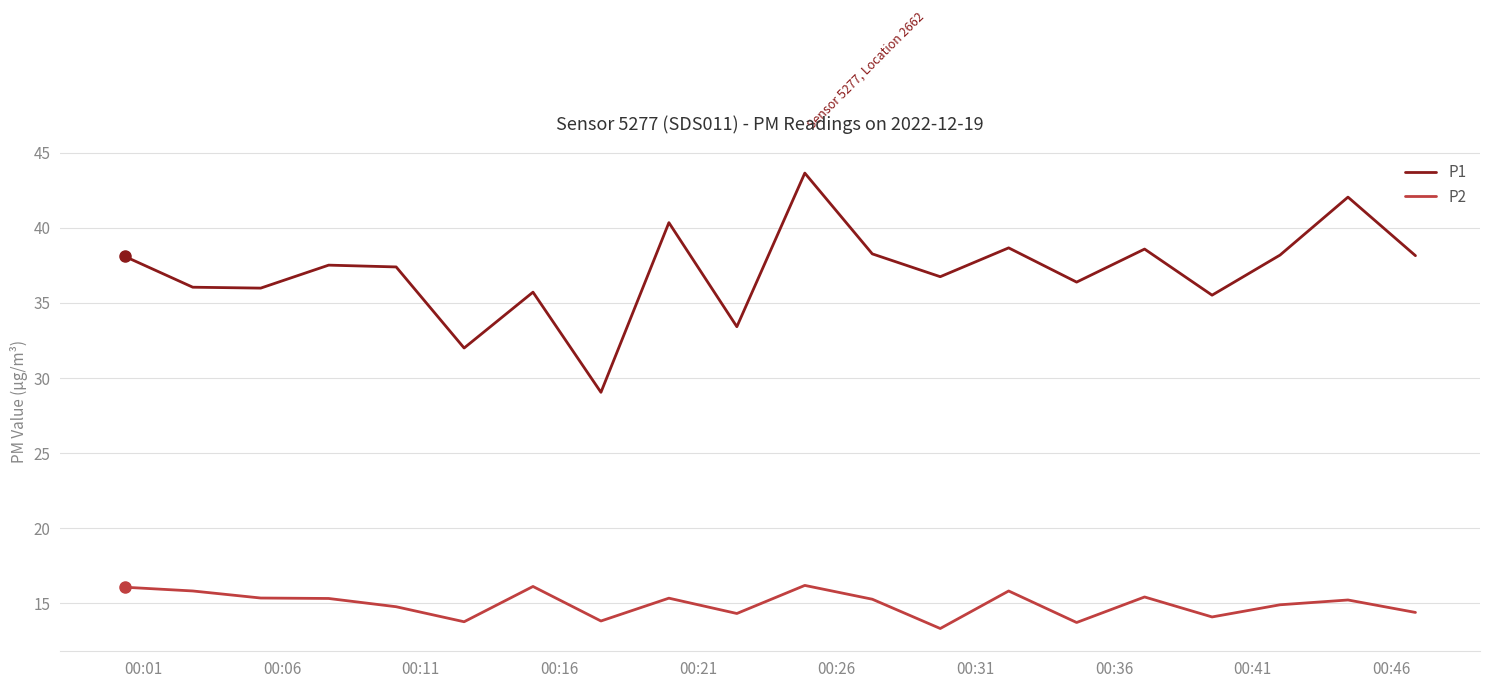

True or false: P1 and P2 cross at least once.

False